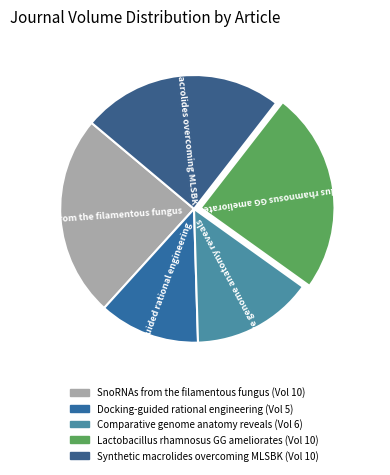

Which slice is the smallest?

Docking-guided rational engineering